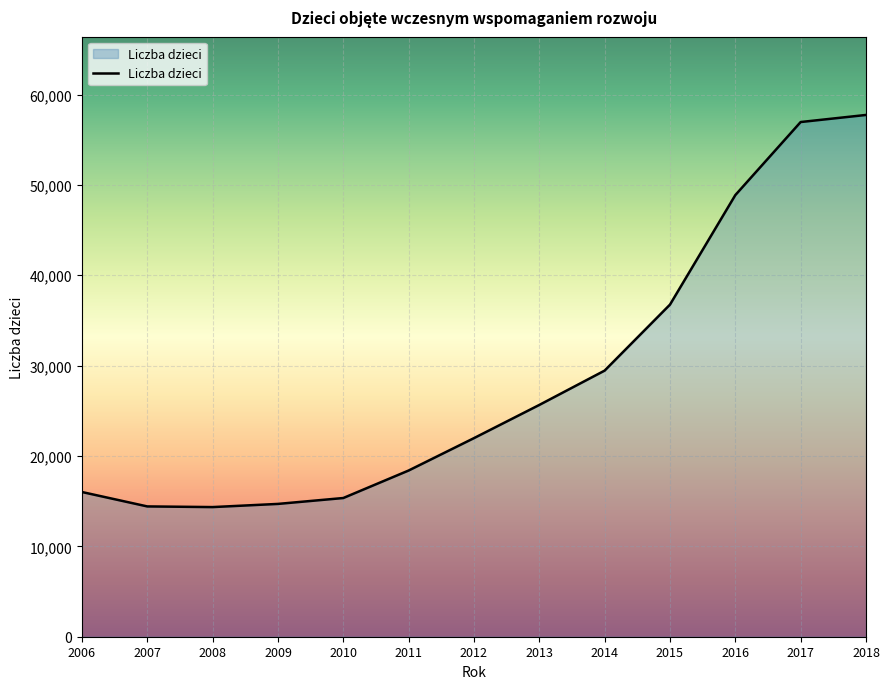

True or false: the data has more than 2 interior local peaks.

False